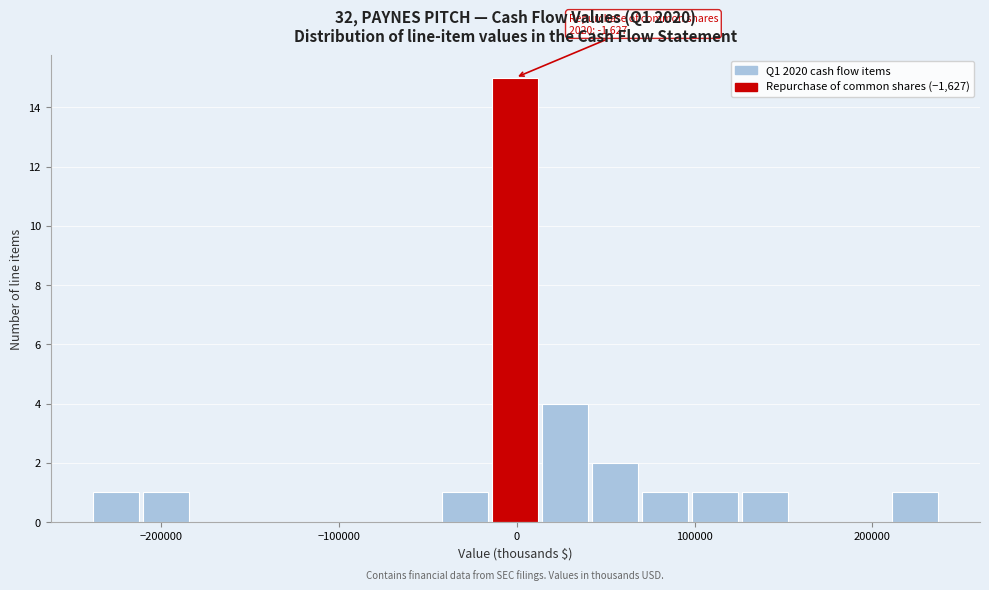

Read against the x-axis, roughly where is the centre of the tallest bar?

0